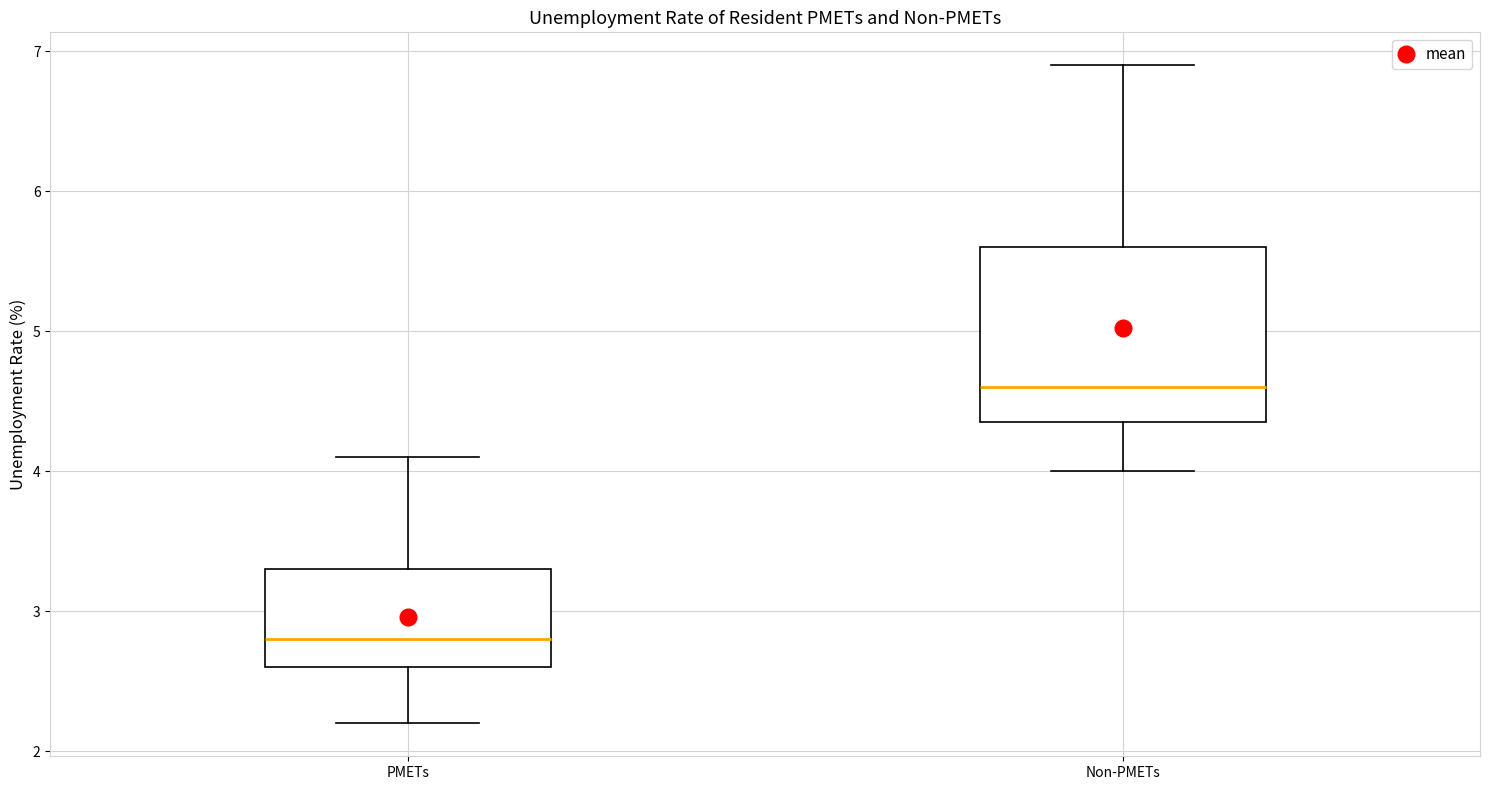

Reading left to right, read every box against the y-axis: the position of its median line, the range the box covers, and the ends of its whiskers. The values are not printed on the chart, so give them approximately, as read against the axis.

PMETs: median 2.8, box 2.6 to 3.3, whiskers 2.2 to 4.1
Non-PMETs: median 4.6, box 4.4 to 5.6, whiskers 4.0 to 6.9